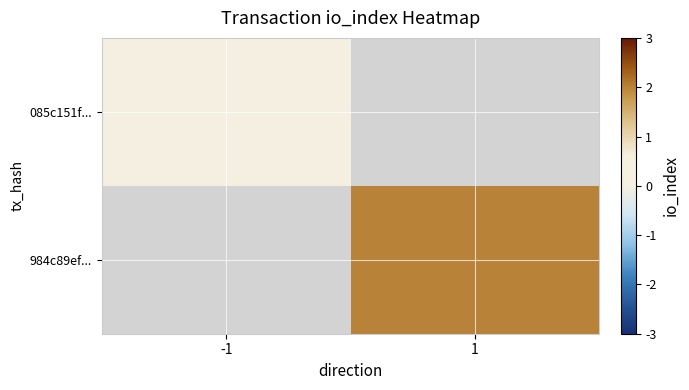

Where is 085c151f... nearest to the value 0?

-1